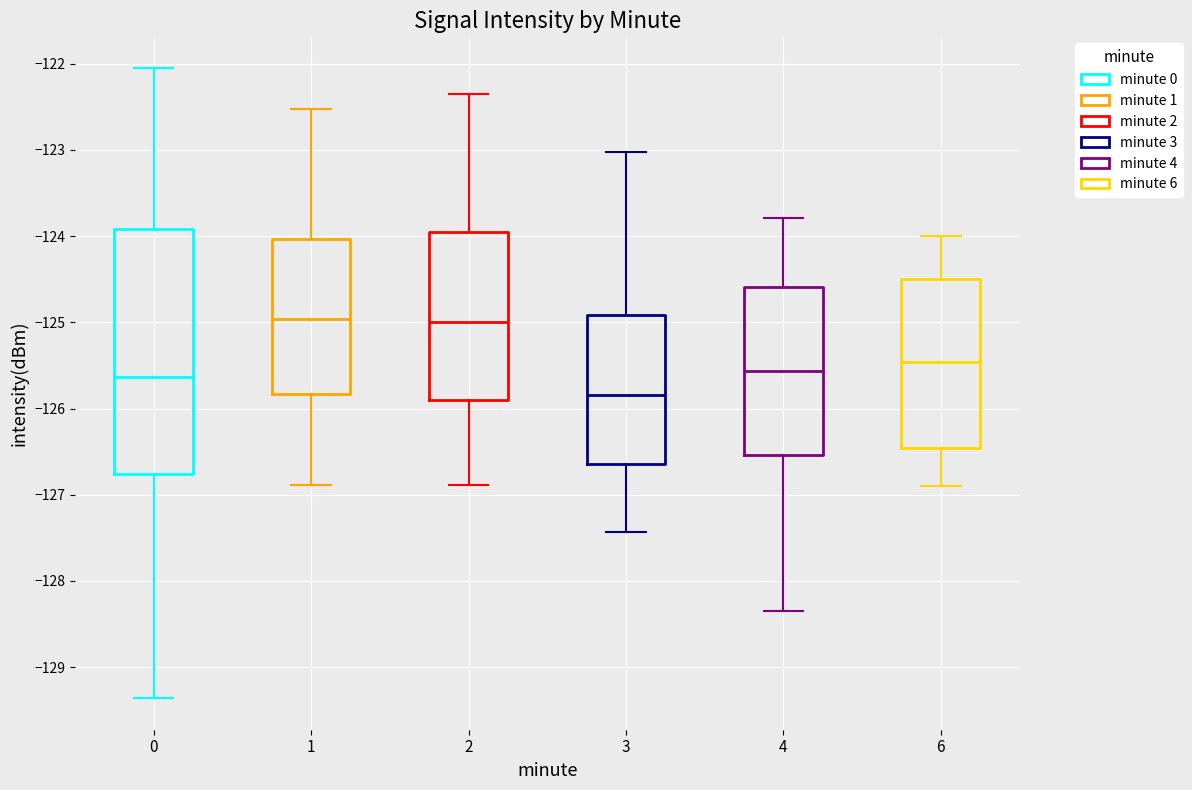

Comparing the boxes themselves (not the whiskers), which one is the tallest?

0